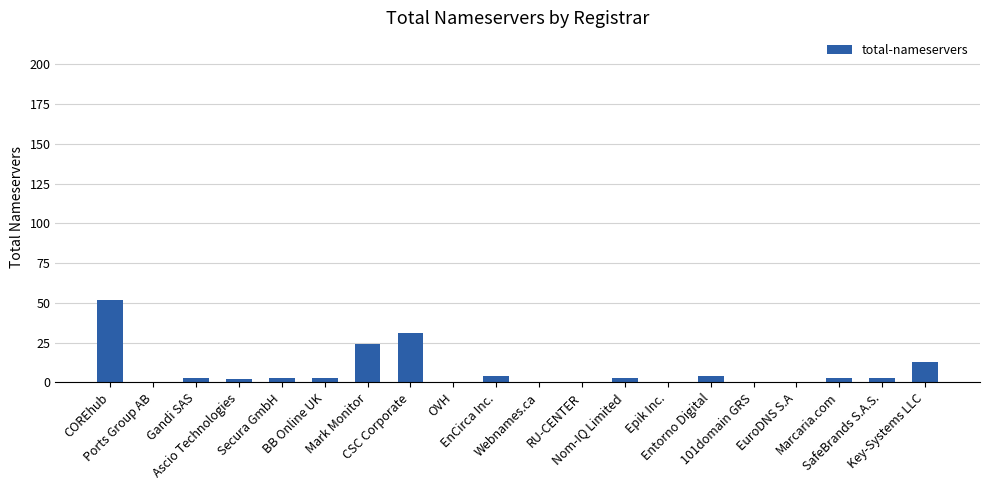

What is the maximum value shown in the chart?

52